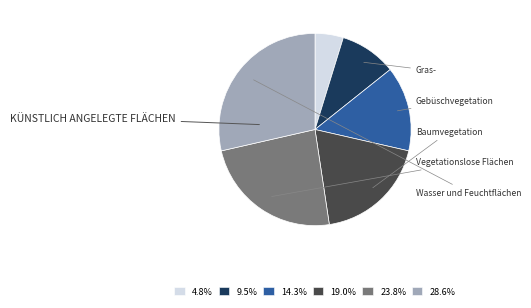

Count the number of slices in the pie.

6